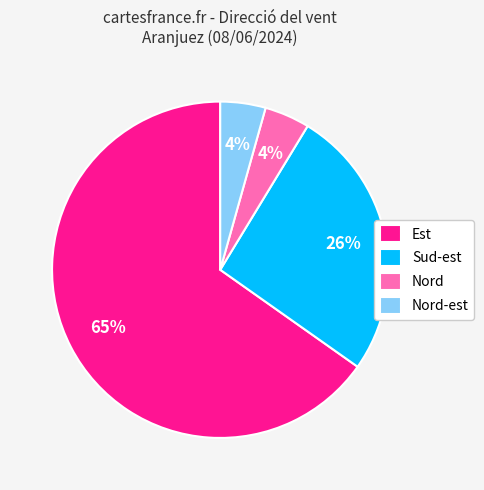

True or false: Nord-est accounts for 4% of the total.

True